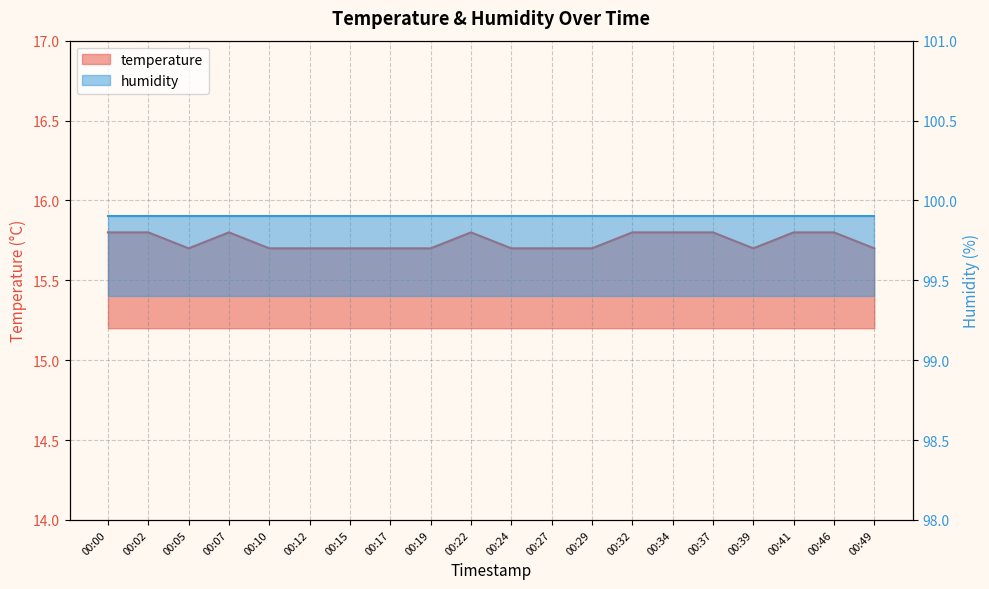

What is the change in value from 00:12 to 00:41?

+0.1